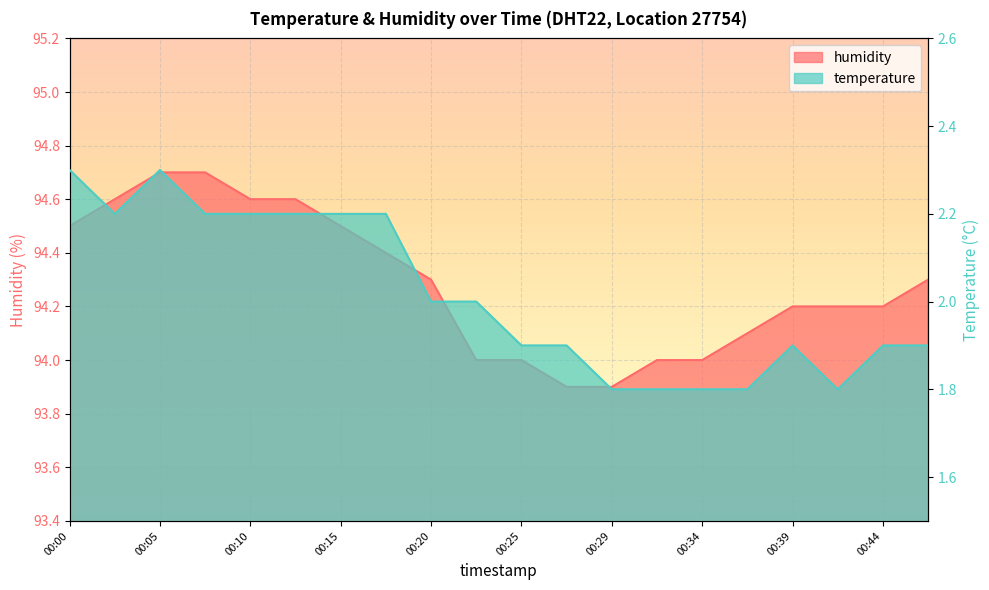

Which category has the highest value in the temperature series?

00:00